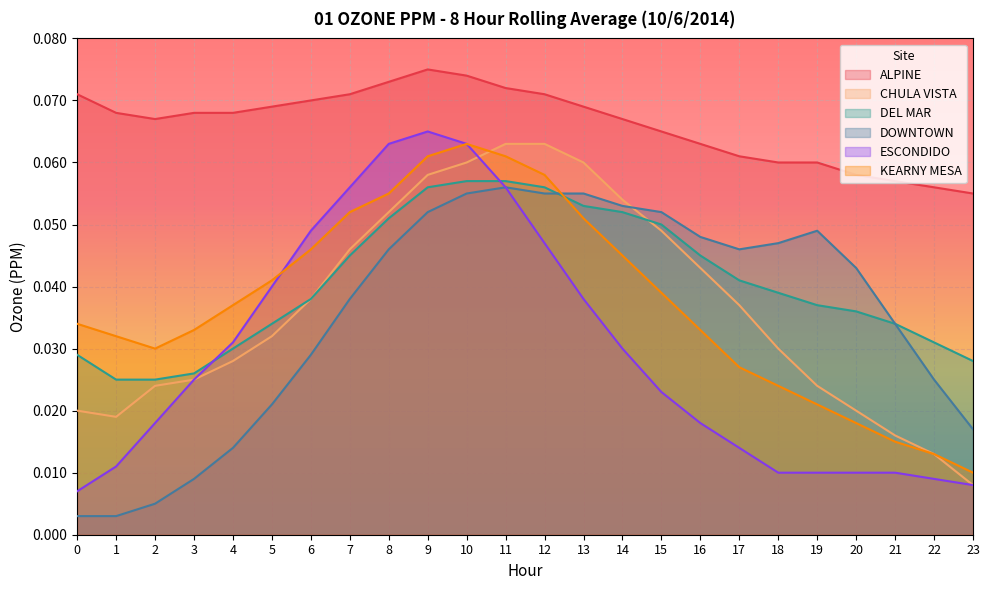

True or false: DOWNTOWN and ESCONDIDO intersect in this chart.

False